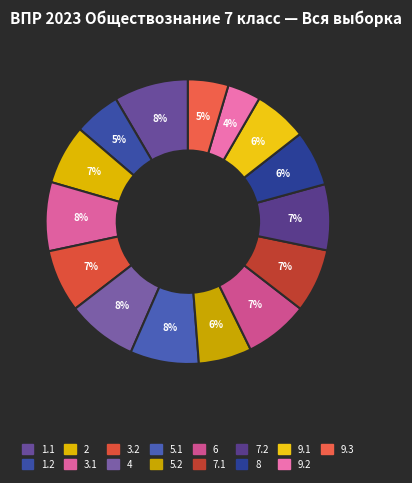

Which category has the biggest portion of the pie?

1.1